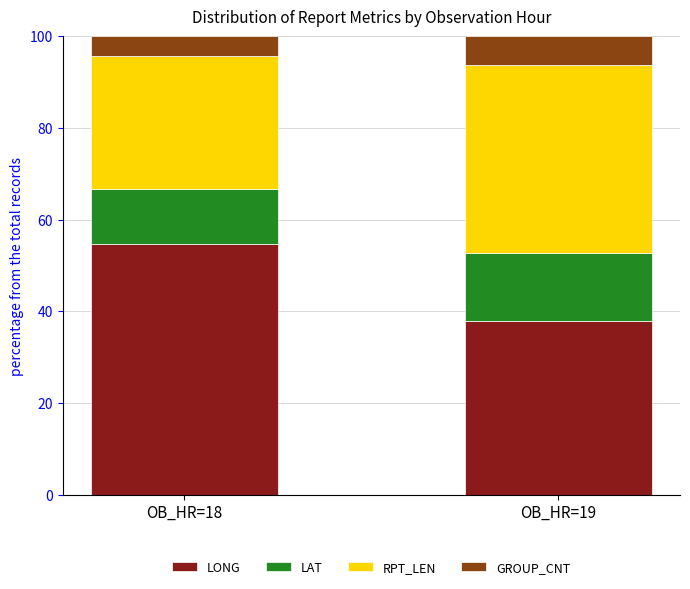

What value does the LONG series have at OB_HR=19?

38.0